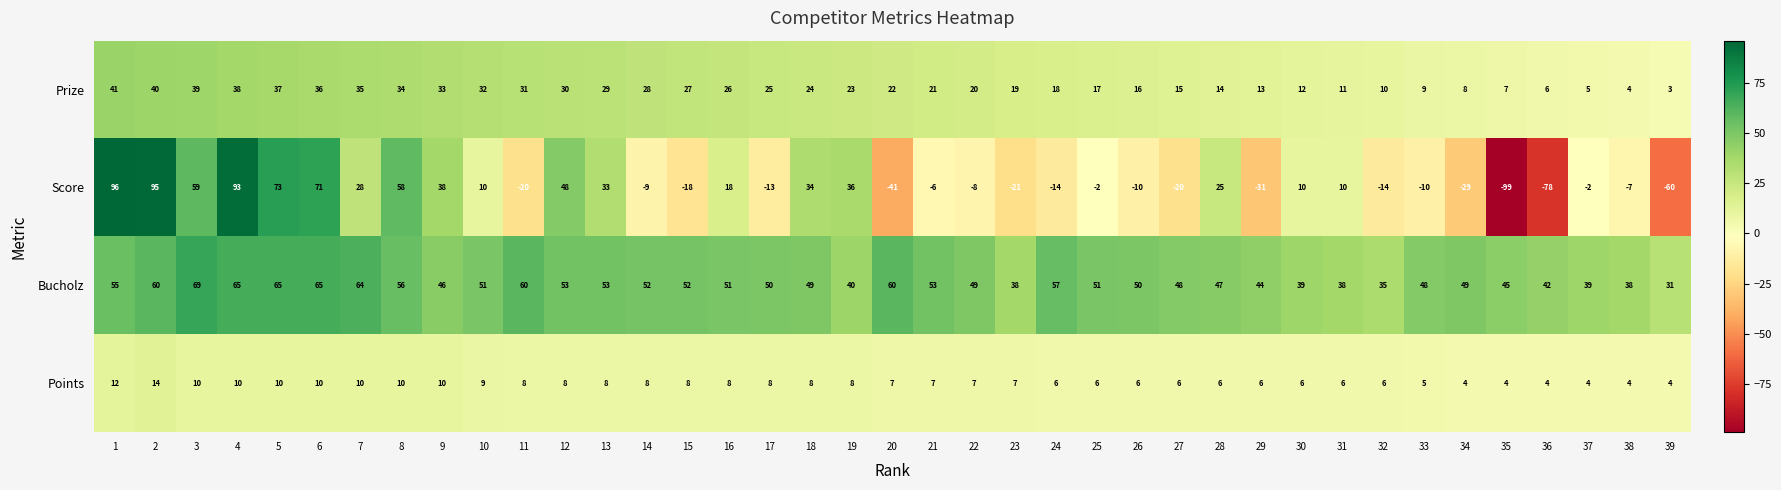

What is the greatest value displayed?

96